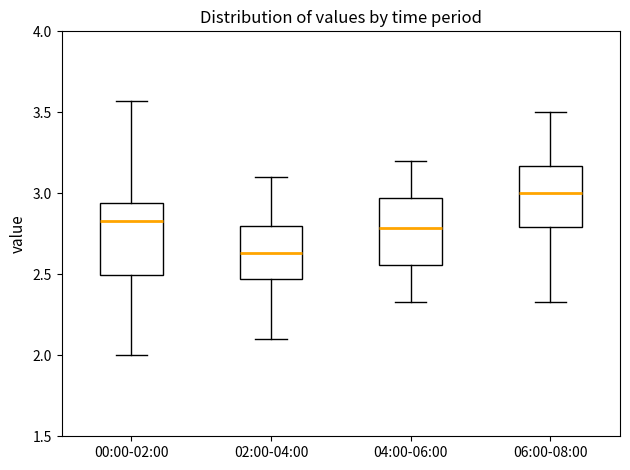

Where is the lower edge of the box for 02:00-04:00 on the y-axis? The values are not printed on the chart, so give them approximately, as read against the axis.

2.45